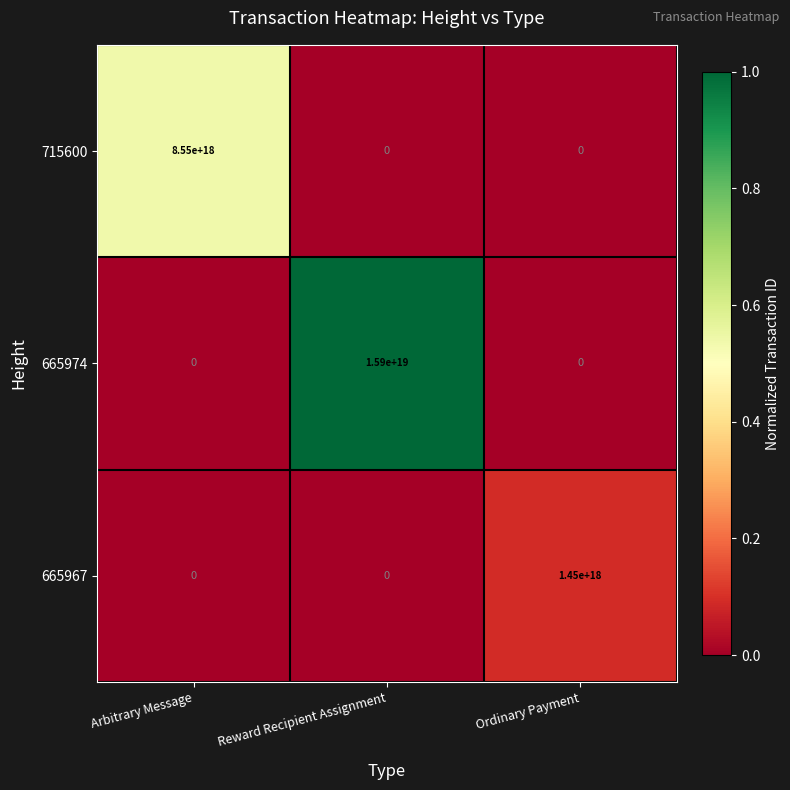

Count the 665974 values in the range 0 to 15900000000000000000.

3